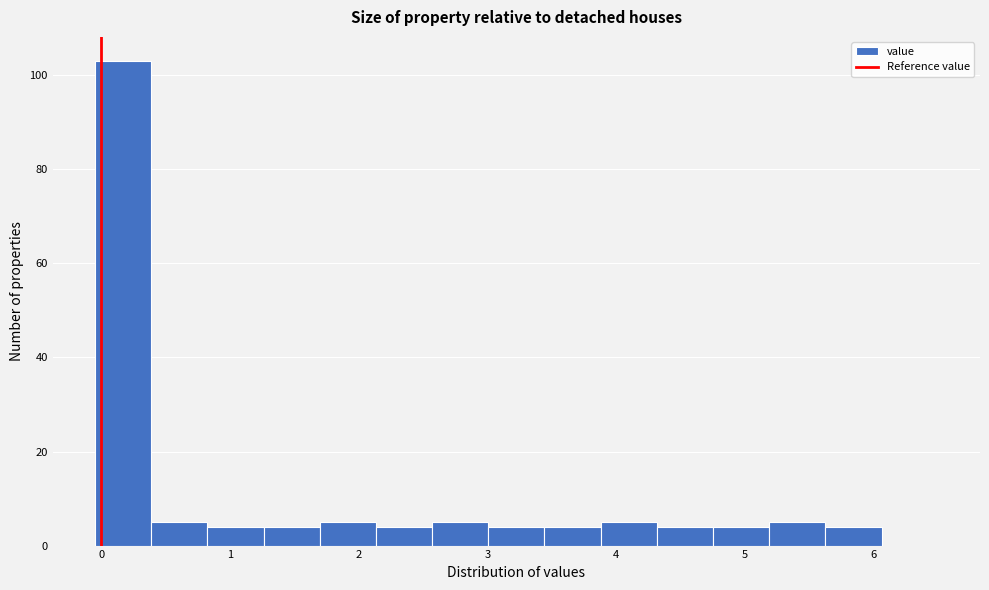

Reading left to right, transcribe this chart: for each bar, give the range it covers on the x-axis and its height. Neither the bar edges nor the heights are printed on the chart, so give them approximately, as read against the axes.

0.0 to 0.4: 104
0.4 to 0.8: 6
0.8 to 1.3: 4
1.3 to 1.7: 4
1.7 to 2.1: 6
2.1 to 2.6: 4
2.6 to 3.0: 6
3.0 to 3.4: 4
3.4 to 3.9: 4
3.9 to 4.3: 6
4.3 to 4.8: 4
4.8 to 5.2: 4
5.2 to 5.6: 6
5.6 to 6.1: 4
6.1 to 6.5: 0